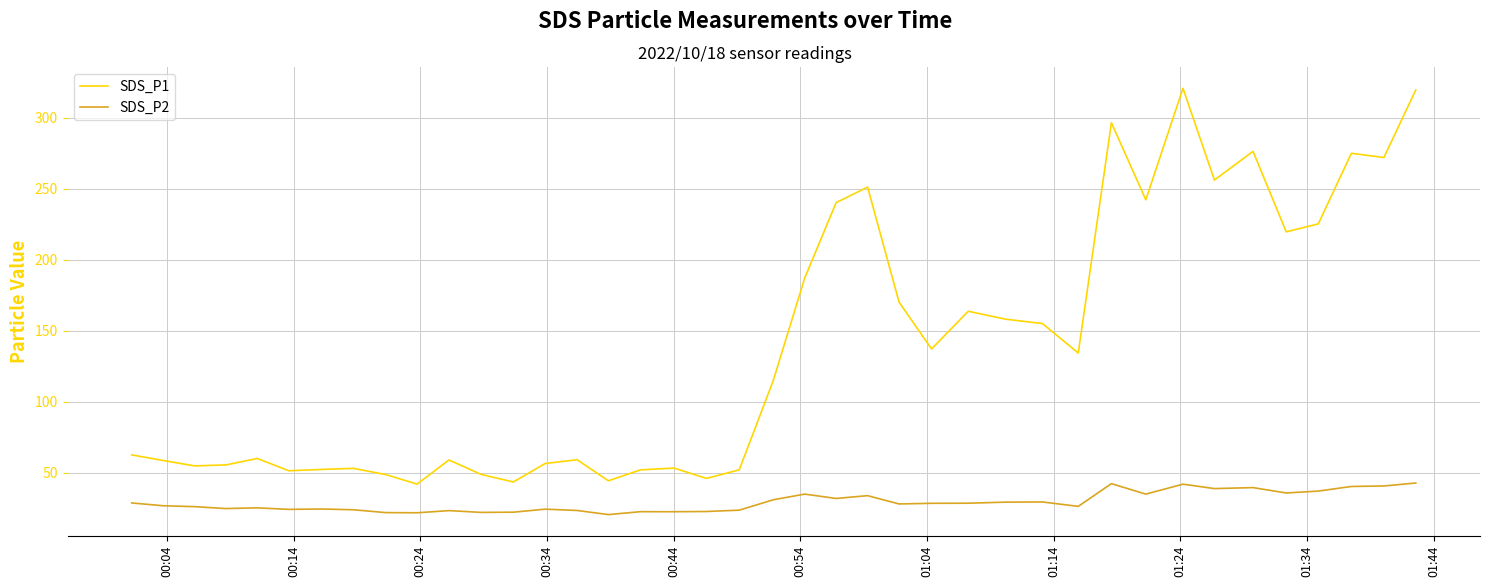

Is this an area chart (filled region under the line)?

No